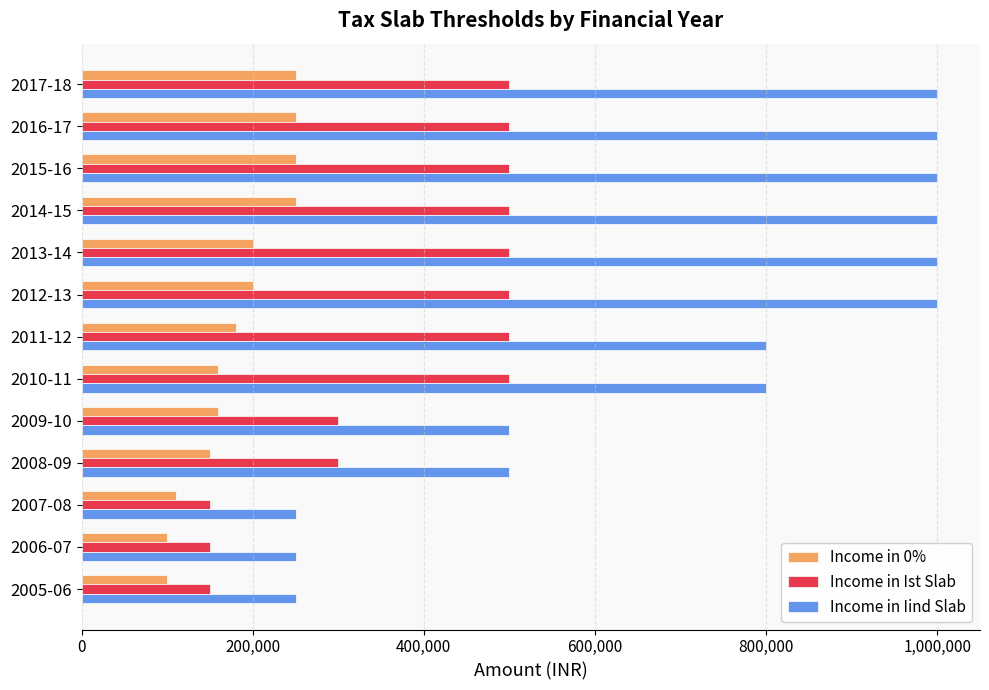

Which series has the widest spread of values?

Income in Iind Slab